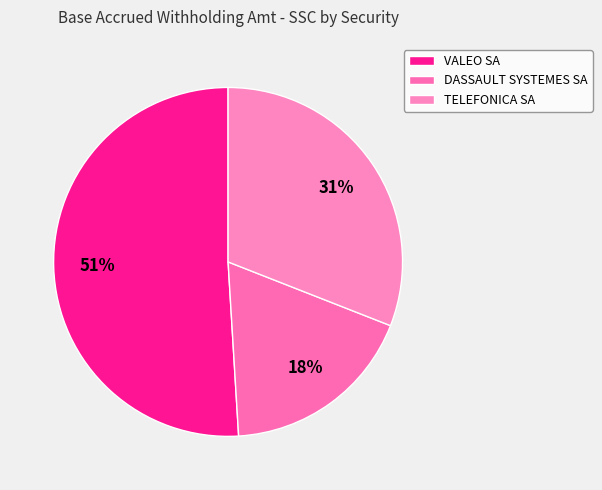

Between VALEO SA and TELEFONICA SA, which is larger?

VALEO SA